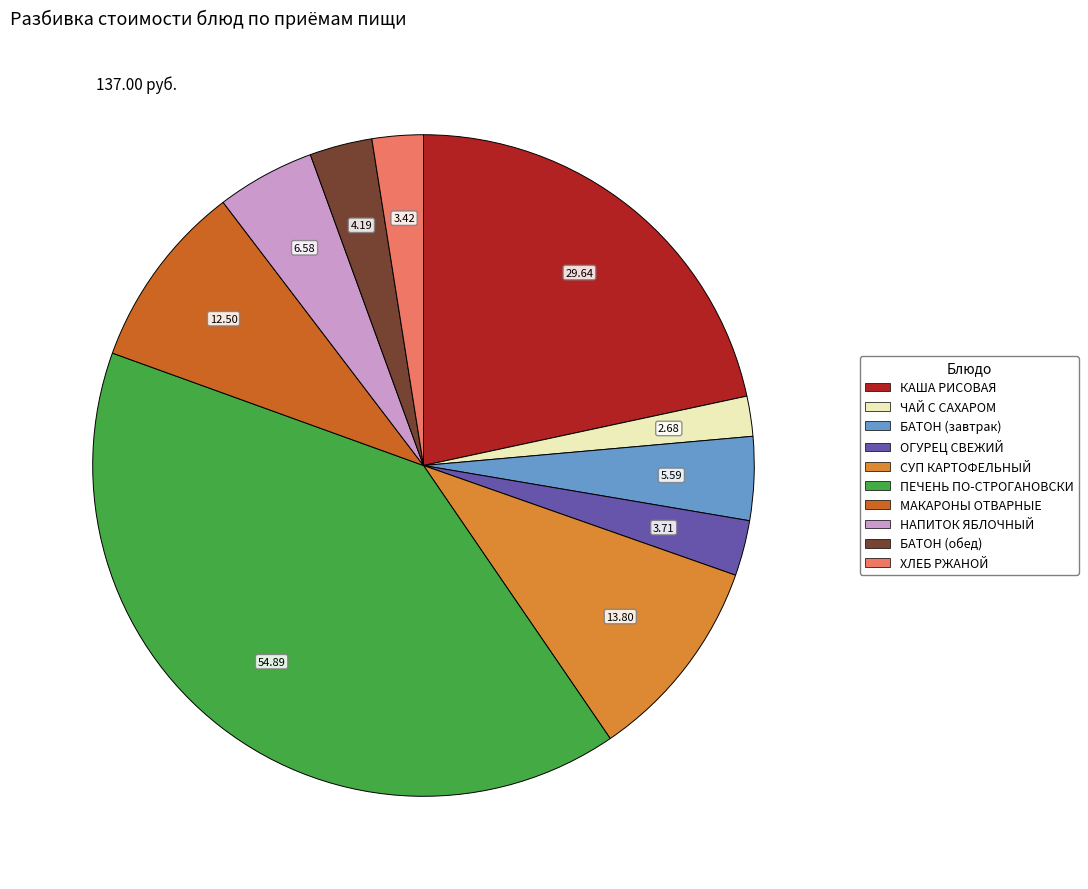

Which category has the smallest portion of the pie?

ЧАЙ С САХАРОМ